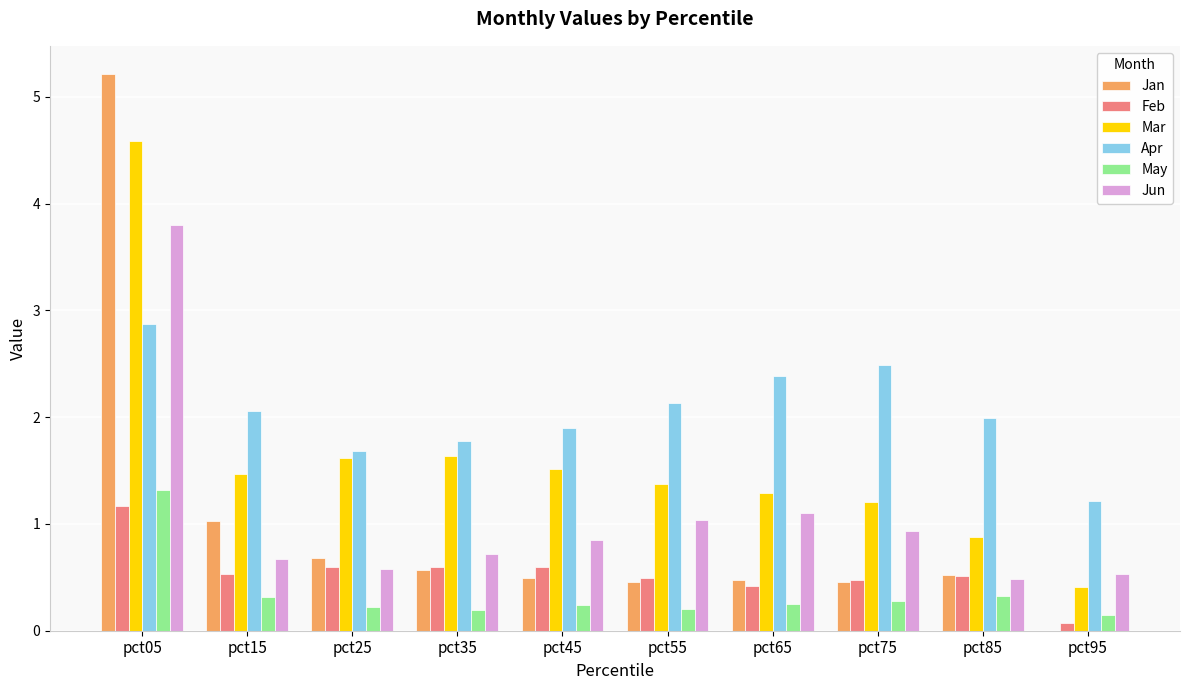

Read the Jun value at pct75.

0.9